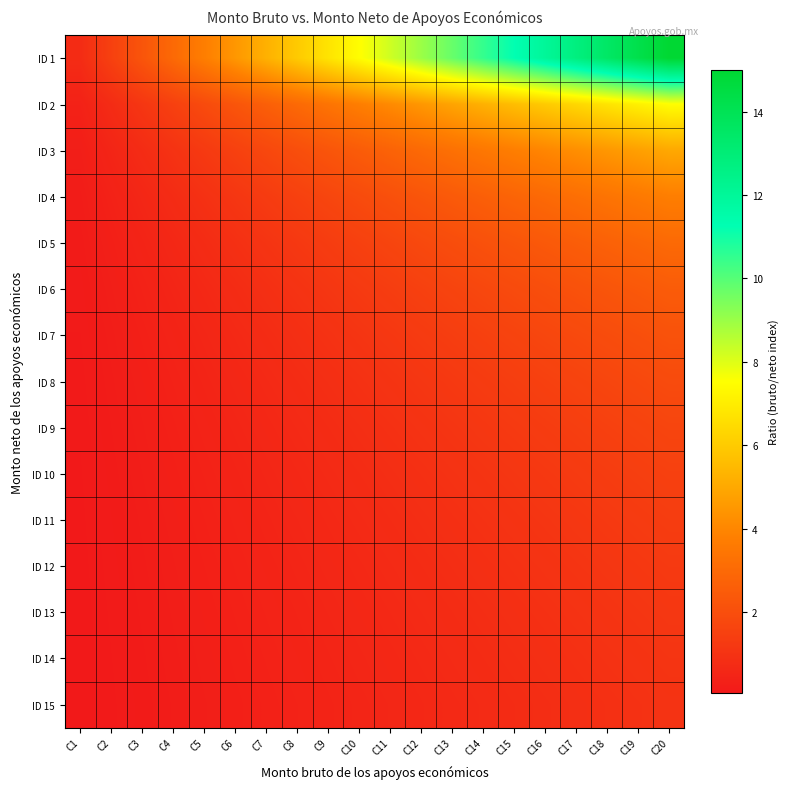

Reading left to right, transcribe all the data shown in this chart.

ID 1: C1=0.7	C2=1.5	C3=2.2	C4=3.0	C5=3.7	C6=4.5	C7=5.2	C8=6.0	C9=6.7	C10=7.5	C11=8.2	C12=9.0	C13=9.7	C14=10.5	C15=11.2	C16=12.0	C17=12.7	C18=13.5	C19=14.2	C20=15.0
ID 2: C1=0.4	C2=0.7	C3=1.1	C4=1.5	C5=1.9	C6=2.2	C7=2.6	C8=3.0	C9=3.4	C10=3.7	C11=4.1	C12=4.5	C13=4.9	C14=5.2	C15=5.6	C16=6.0	C17=6.4	C18=6.7	C19=7.1	C20=7.5
ID 3: C1=0.2	C2=0.5	C3=0.7	C4=1.0	C5=1.2	C6=1.5	C7=1.7	C8=2.0	C9=2.2	C10=2.5	C11=2.7	C12=3.0	C13=3.2	C14=3.5	C15=3.7	C16=4.0	C17=4.2	C18=4.5	C19=4.7	C20=5.0
ID 4: C1=0.2	C2=0.4	C3=0.6	C4=0.7	C5=0.9	C6=1.1	C7=1.3	C8=1.5	C9=1.7	C10=1.9	C11=2.1	C12=2.2	C13=2.4	C14=2.6	C15=2.8	C16=3.0	C17=3.2	C18=3.4	C19=3.6	C20=3.7
ID 5: C1=0.1	C2=0.3	C3=0.4	C4=0.6	C5=0.7	C6=0.9	C7=1.0	C8=1.2	C9=1.3	C10=1.5	C11=1.6	C12=1.8	C13=1.9	C14=2.1	C15=2.2	C16=2.4	C17=2.5	C18=2.7	C19=2.8	C20=3.0
ID 6: C1=0.1	C2=0.2	C3=0.4	C4=0.5	C5=0.6	C6=0.7	C7=0.9	C8=1.0	C9=1.1	C10=1.2	C11=1.4	C12=1.5	C13=1.6	C14=1.7	C15=1.9	C16=2.0	C17=2.1	C18=2.2	C19=2.4	C20=2.5
ID 7: C1=0.1	C2=0.2	C3=0.3	C4=0.4	C5=0.5	C6=0.6	C7=0.7	C8=0.9	C9=1.0	C10=1.1	C11=1.2	C12=1.3	C13=1.4	C14=1.5	C15=1.6	C16=1.7	C17=1.8	C18=1.9	C19=2.0	C20=2.1
ID 8: C1=0.1	C2=0.2	C3=0.3	C4=0.4	C5=0.5	C6=0.6	C7=0.7	C8=0.7	C9=0.8	C10=0.9	C11=1.0	C12=1.1	C13=1.2	C14=1.3	C15=1.4	C16=1.5	C17=1.6	C18=1.7	C19=1.8	C20=1.9
ID 9: C1=0.1	C2=0.2	C3=0.2	C4=0.3	C5=0.4	C6=0.5	C7=0.6	C8=0.7	C9=0.7	C10=0.8	C11=0.9	C12=1.0	C13=1.1	C14=1.2	C15=1.2	C16=1.3	C17=1.4	C18=1.5	C19=1.6	C20=1.7
ID 10: C1=0.1	C2=0.1	C3=0.2	C4=0.3	C5=0.4	C6=0.4	C7=0.5	C8=0.6	C9=0.7	C10=0.7	C11=0.8	C12=0.9	C13=1.0	C14=1.0	C15=1.1	C16=1.2	C17=1.3	C18=1.3	C19=1.4	C20=1.5
ID 11: C1=0.1	C2=0.1	C3=0.2	C4=0.3	C5=0.3	C6=0.4	C7=0.5	C8=0.5	C9=0.6	C10=0.7	C11=0.7	C12=0.8	C13=0.9	C14=1.0	C15=1.0	C16=1.1	C17=1.2	C18=1.2	C19=1.3	C20=1.4
ID 12: C1=0.1	C2=0.1	C3=0.2	C4=0.2	C5=0.3	C6=0.4	C7=0.4	C8=0.5	C9=0.6	C10=0.6	C11=0.7	C12=0.7	C13=0.8	C14=0.9	C15=0.9	C16=1.0	C17=1.1	C18=1.1	C19=1.2	C20=1.2
ID 13: C1=0.1	C2=0.1	C3=0.2	C4=0.2	C5=0.3	C6=0.3	C7=0.4	C8=0.5	C9=0.5	C10=0.6	C11=0.6	C12=0.7	C13=0.7	C14=0.8	C15=0.9	C16=0.9	C17=1.0	C18=1.0	C19=1.1	C20=1.2
ID 14: C1=0.1	C2=0.1	C3=0.2	C4=0.2	C5=0.3	C6=0.3	C7=0.4	C8=0.4	C9=0.5	C10=0.5	C11=0.6	C12=0.6	C13=0.7	C14=0.7	C15=0.8	C16=0.9	C17=0.9	C18=1.0	C19=1.0	C20=1.1
ID 15: C1=0.0	C2=0.1	C3=0.1	C4=0.2	C5=0.2	C6=0.3	C7=0.3	C8=0.4	C9=0.4	C10=0.5	C11=0.5	C12=0.6	C13=0.6	C14=0.7	C15=0.7	C16=0.8	C17=0.8	C18=0.9	C19=0.9	C20=1.0